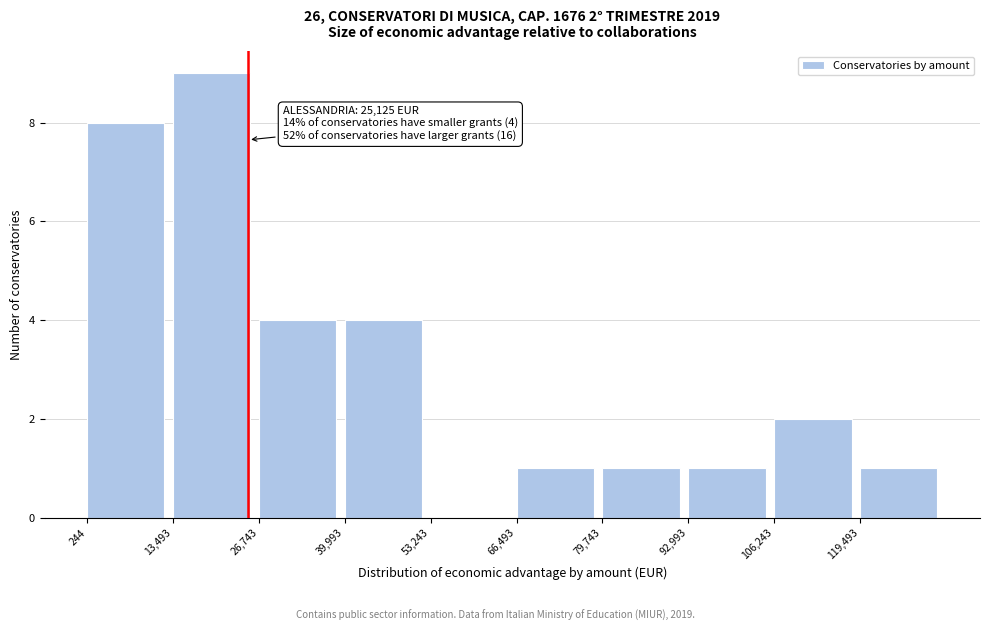

Over which range of the x-axis is the bar tallest?

14000 to 26000